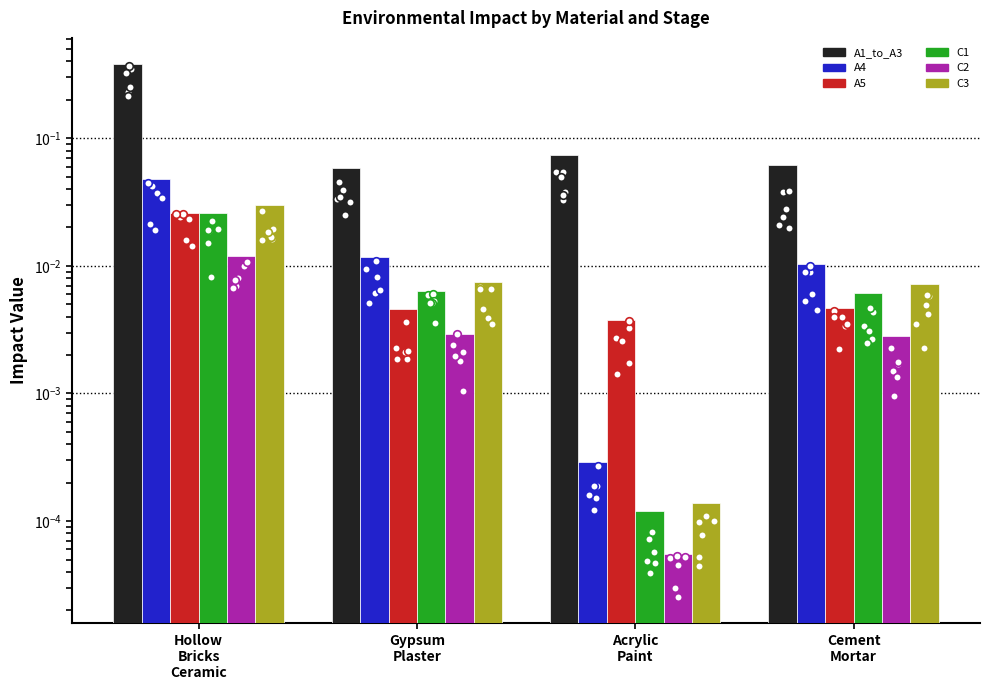

Which series has the largest total across all categories?

A1_to_A3